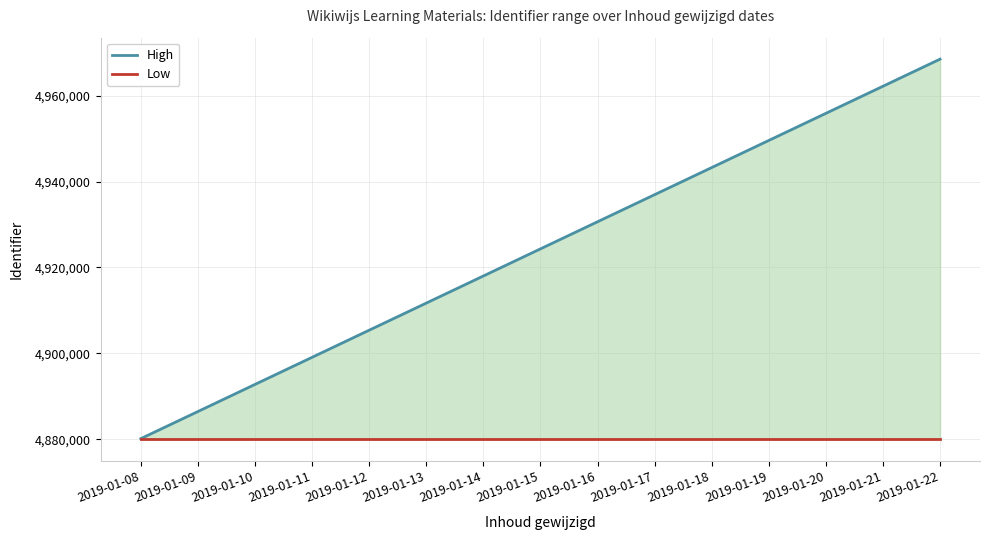

List the series in order of their peak value, lowest first.

Low, High